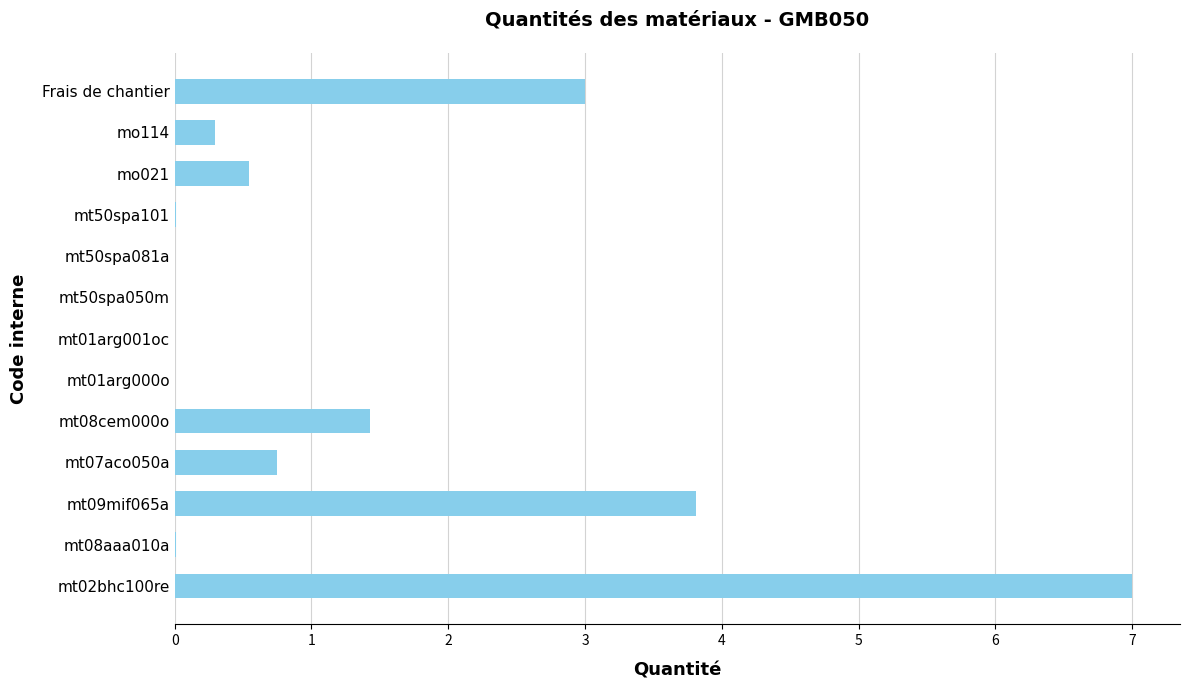

What is the sum of all values?

16.9